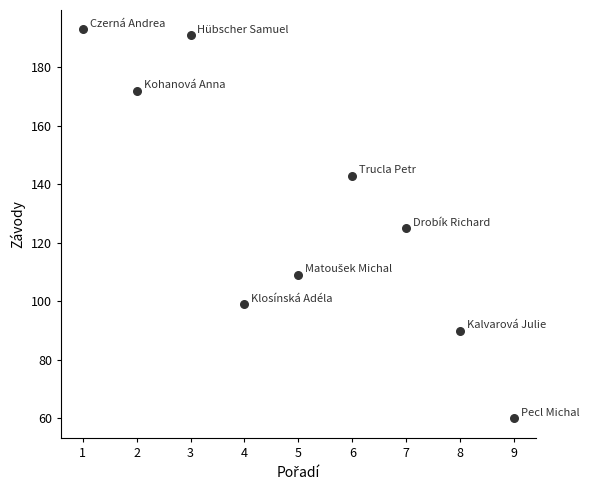

What is the average Y value?

131